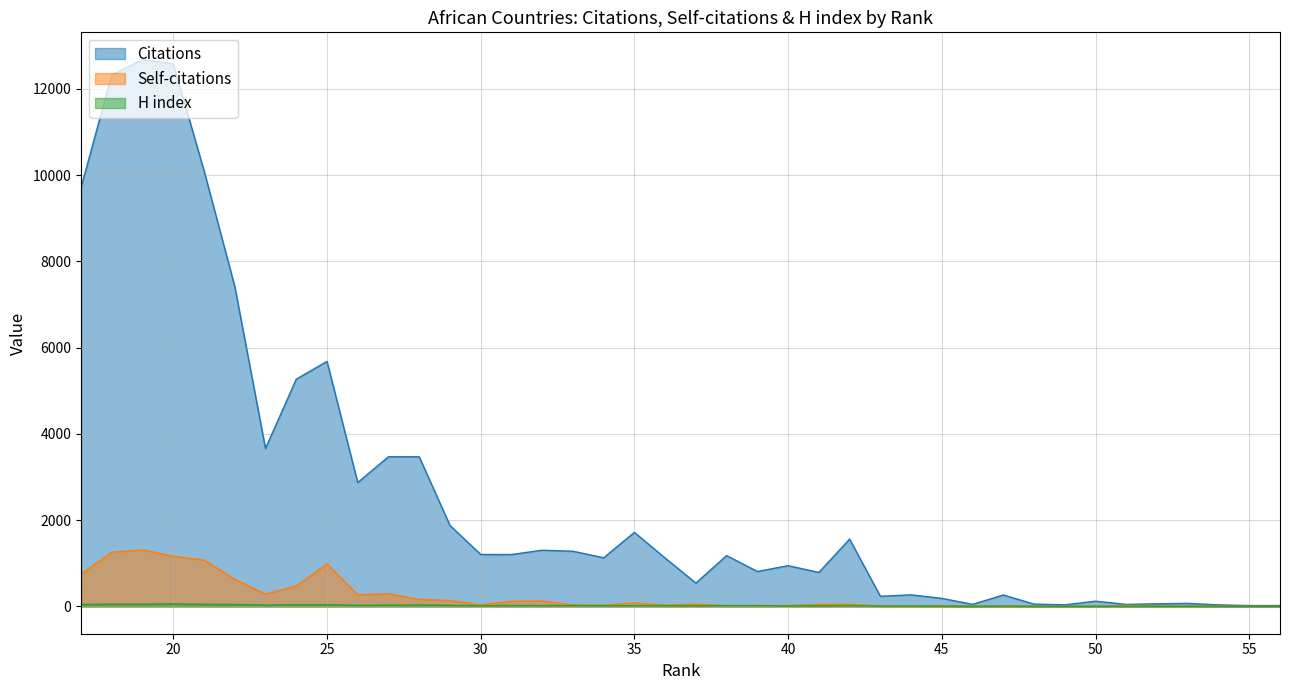

Which series has the widest spread of values?

Citations